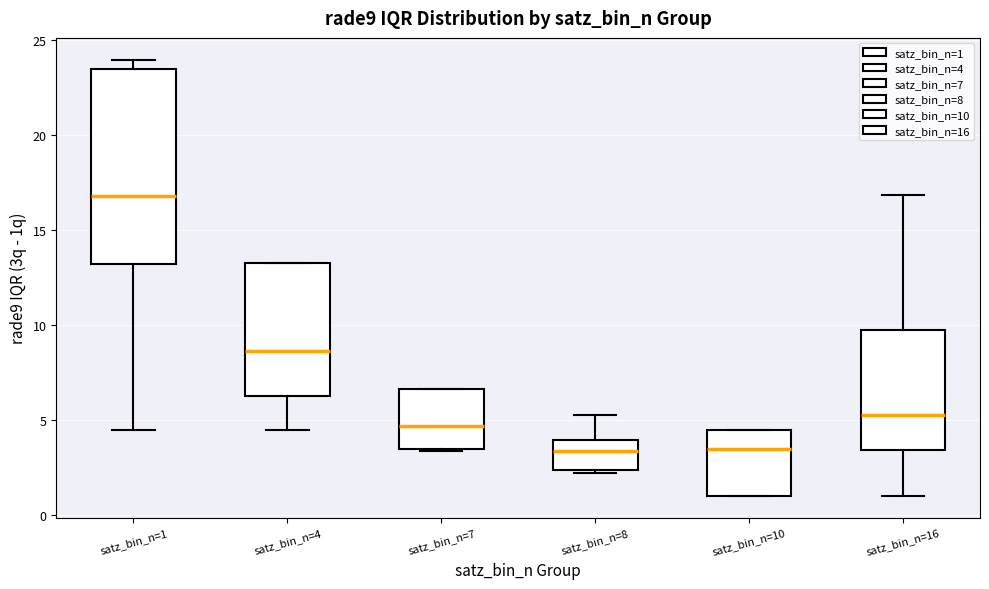

Reading left to right, transcribe this box plot: for each box, give where its median line is, the range the box spans, and where its two whiskers end, as read against the y-axis. The values are not printed on the chart, so give them approximately, as read against the axis.

satz_bin_n=1: median 17.0, box 13.0 to 23.5, whiskers 4.5 to 24.0
satz_bin_n=4: median 8.5, box 6.5 to 13.0, whiskers 4.5 to 13.0
satz_bin_n=7: median 4.5, box 3.5 to 6.5, whiskers 3.5 to 6.5
satz_bin_n=8: median 3.5, box 2.5 to 4.0, whiskers 2.0 to 5.5
satz_bin_n=10: median 3.5, box 1.0 to 4.5, whiskers 1.0 to 4.5
satz_bin_n=16: median 5.5, box 3.5 to 9.5, whiskers 1.0 to 17.0